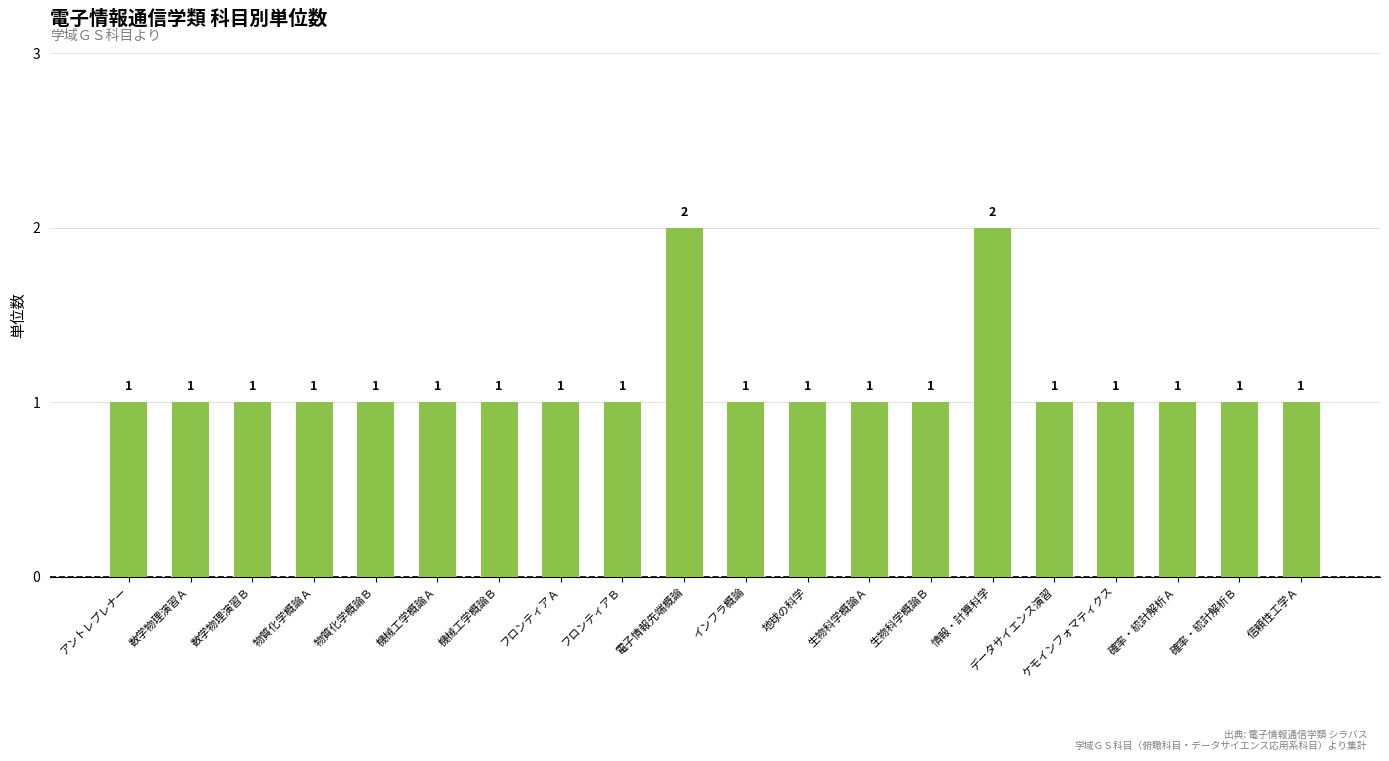

How many categories are shown in the chart?

20